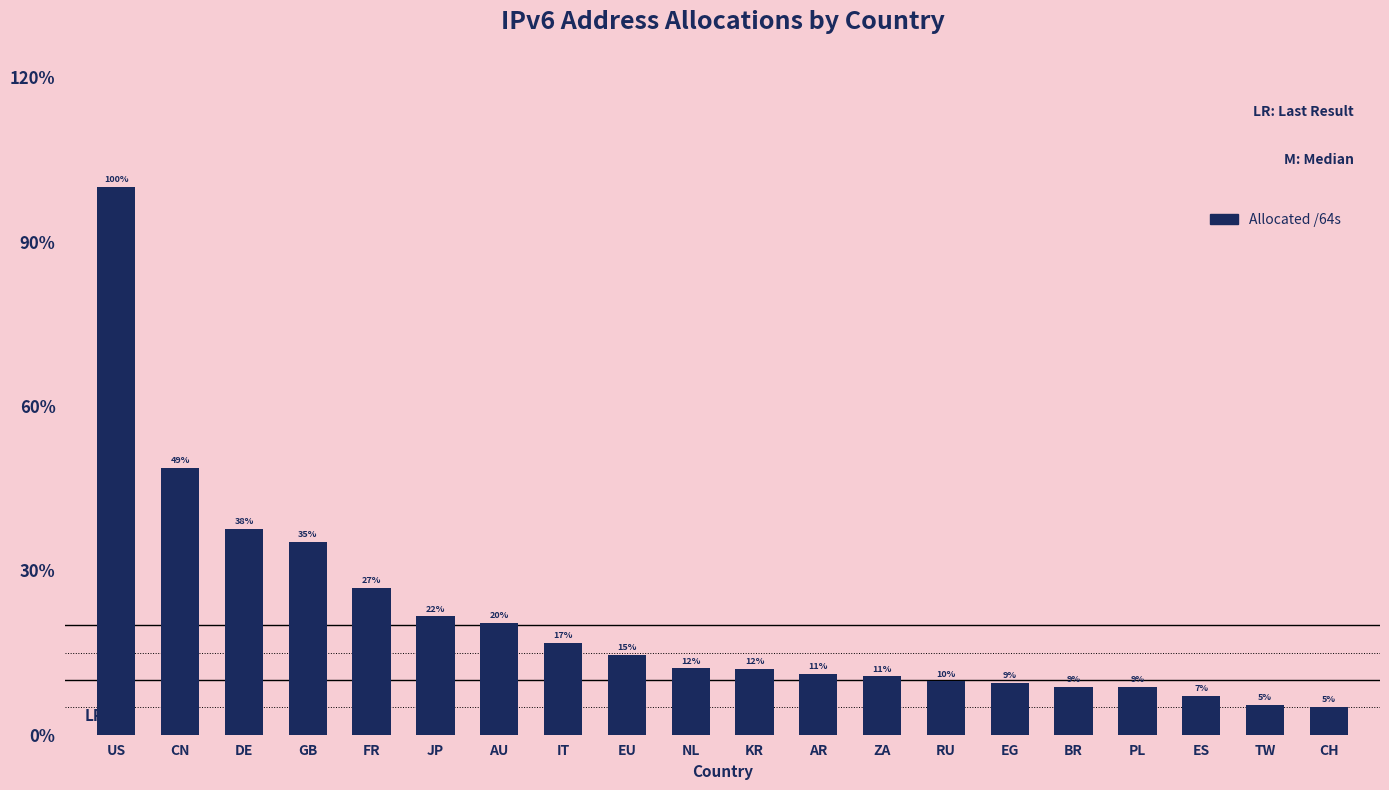

Are the bars horizontal?

No